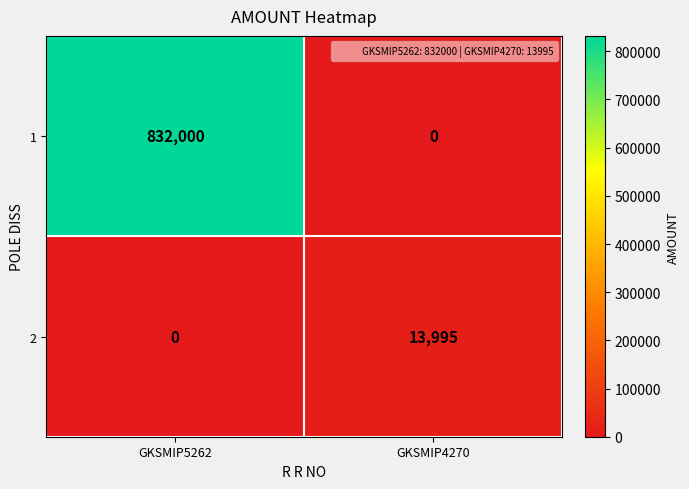

What value does the 1 series have at GKSMIP5262?

832000